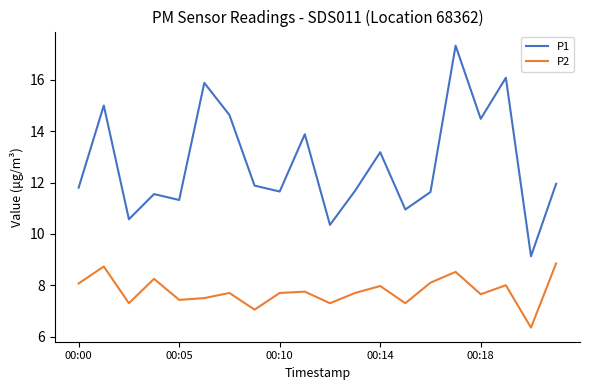

List the series in order of their overall mean, lowest first.

P2, P1